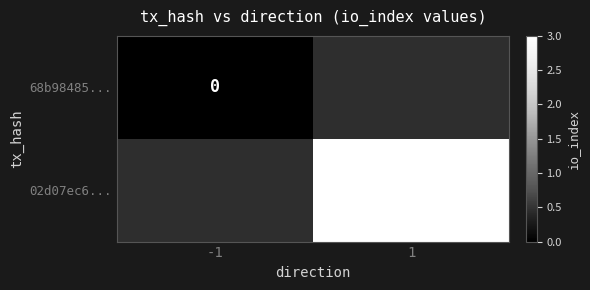

True or false: 02d07ec6... has a value of 3 at 1.

True